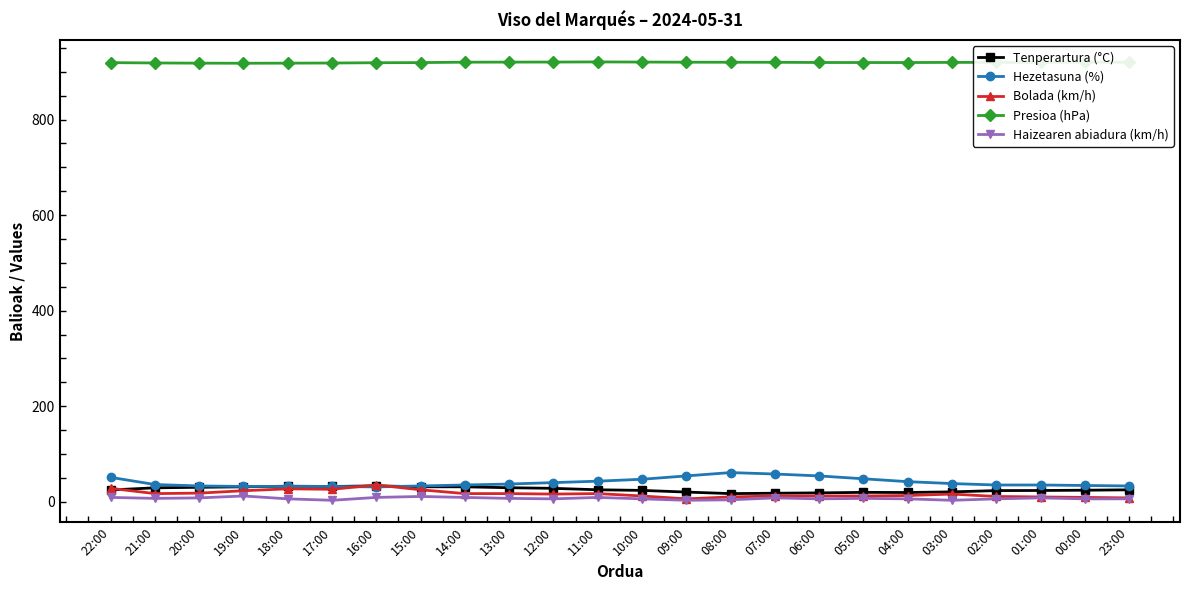

Does the chart have visible grid lines?

No